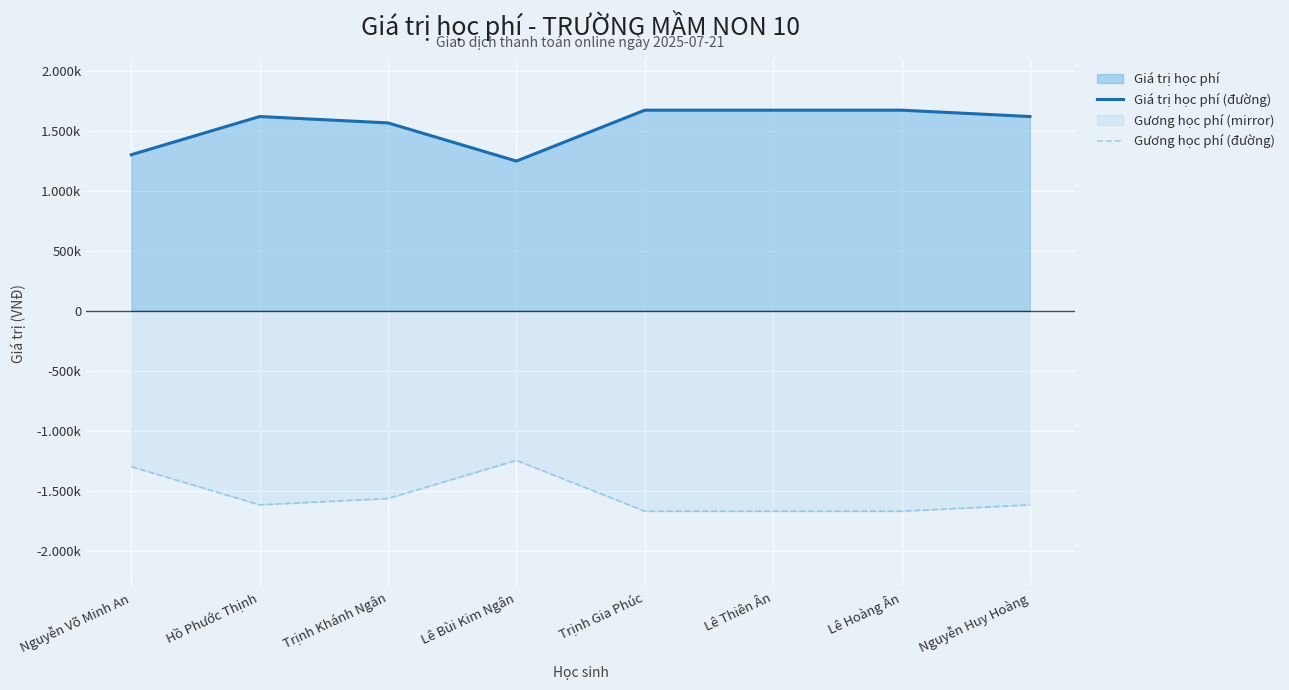

Rank the series by their maximum value, from lowest to highest.

Gương học phí (đường), Giá trị học phí (đường)